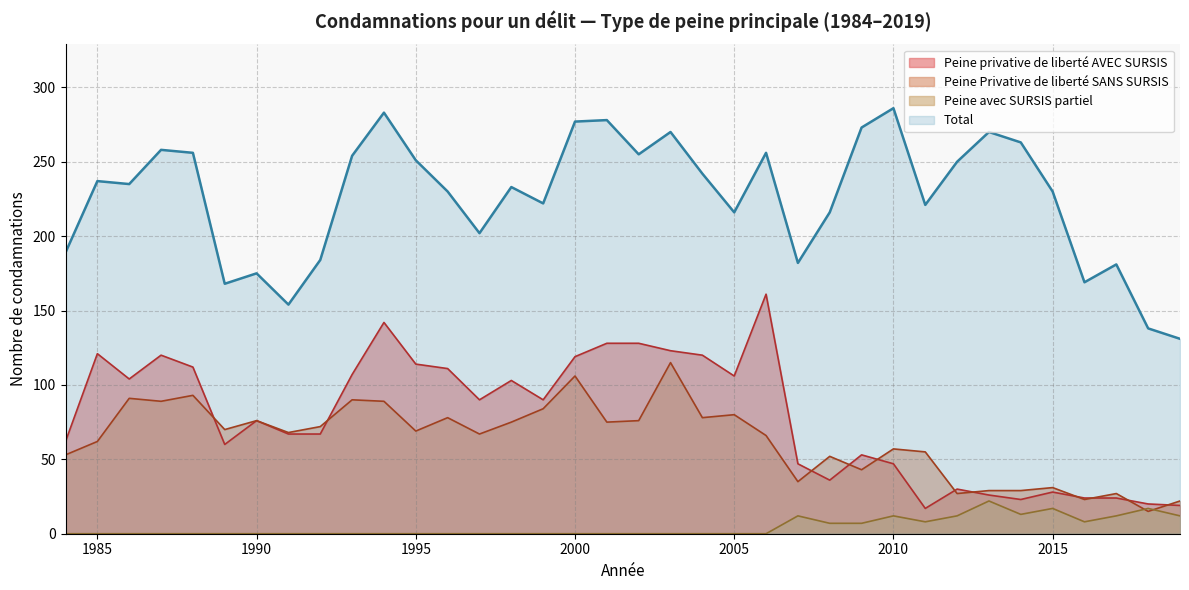

True or false: Total condamnations and Peine avec SURSIS partiel cross at least once.

False